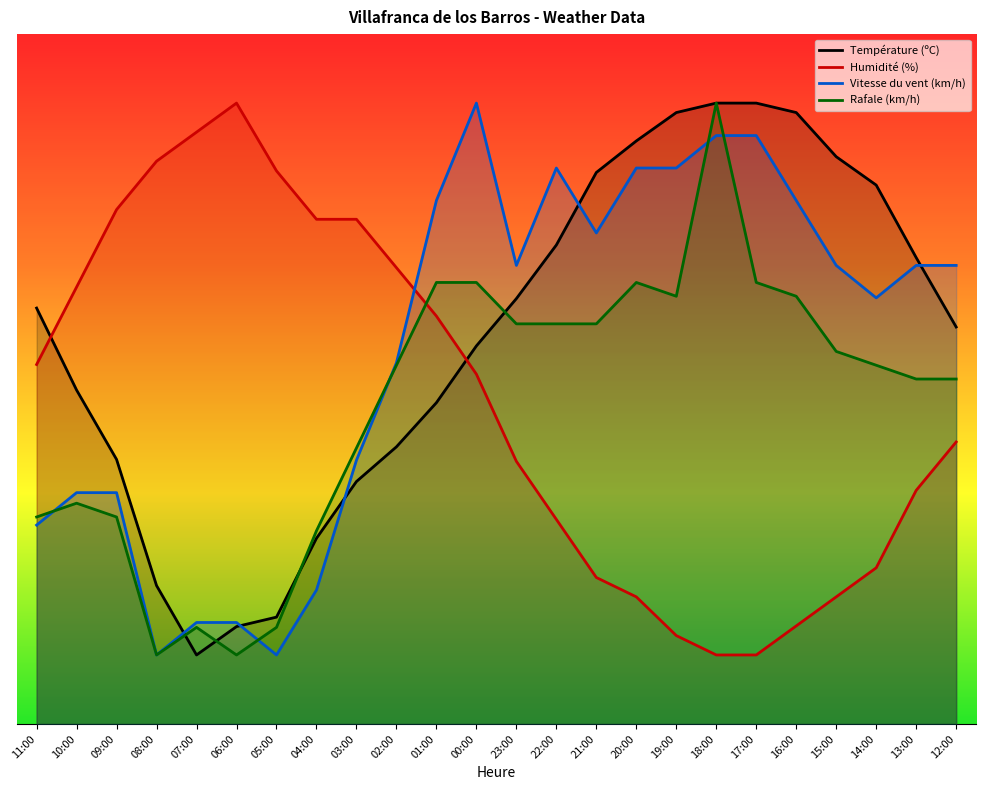

The value of Rafale (km/h) at 21:00 is 58.0. True or false?

True